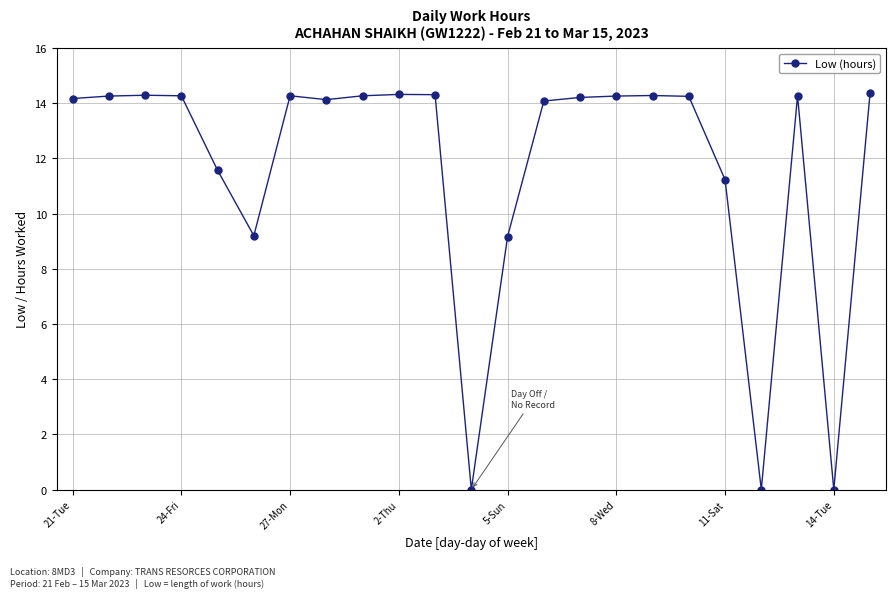

What is the value of the 16th point from the left?

14.3